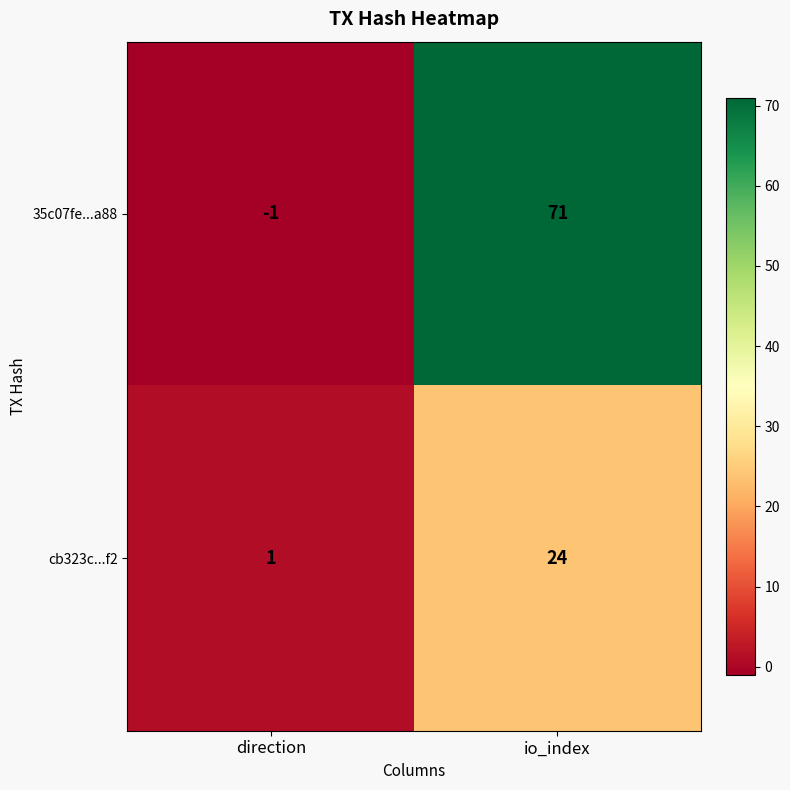

How many values in 35c07fe...a88 are above zero?

1